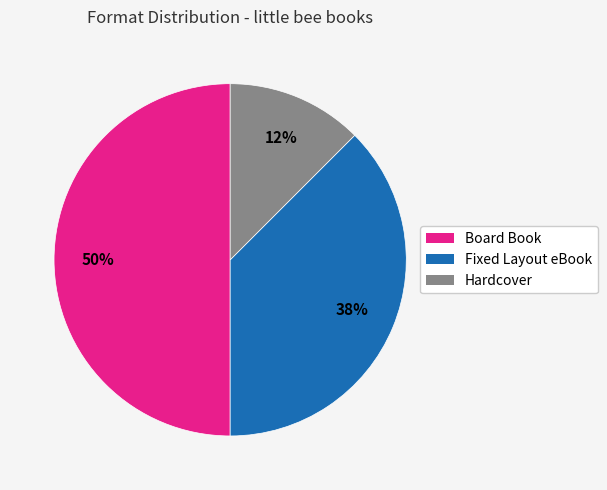

Which has a higher value, Board Book or Hardcover?

Board Book